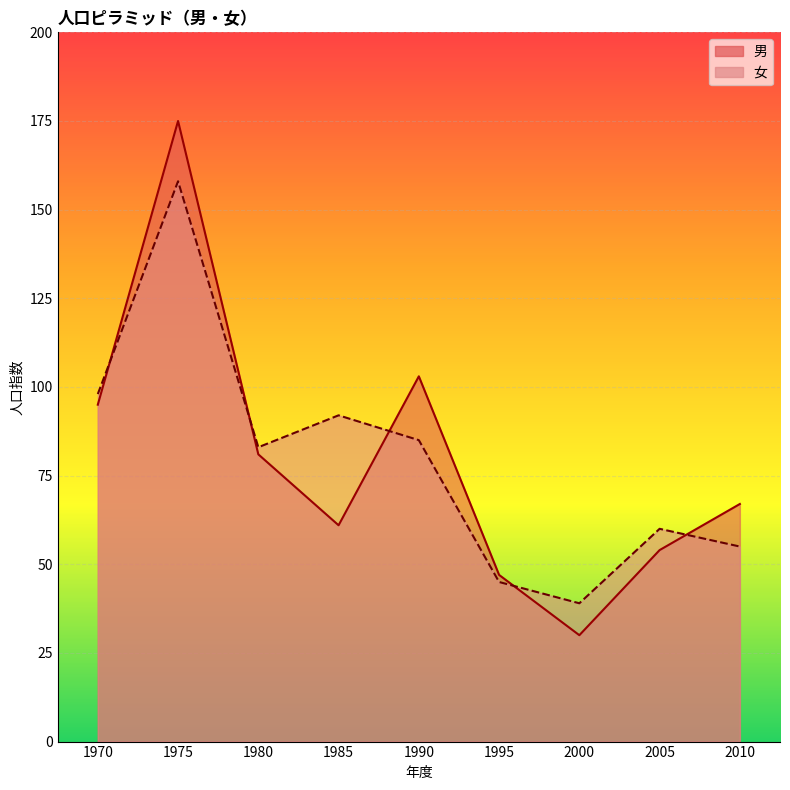

At which category does 女 reach its first local peak?

1975